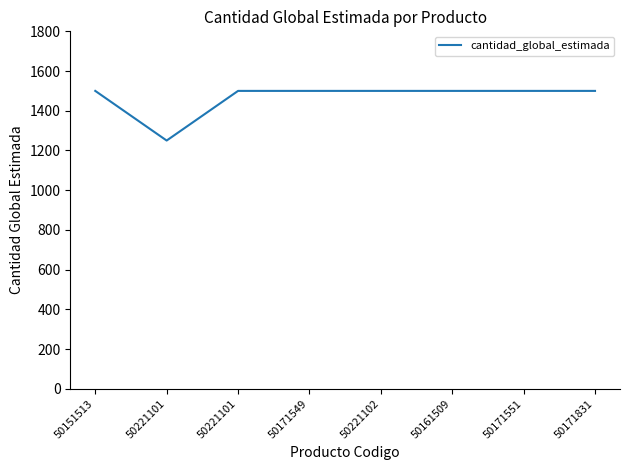

Where is the data nearest to the value 1375?

50151513